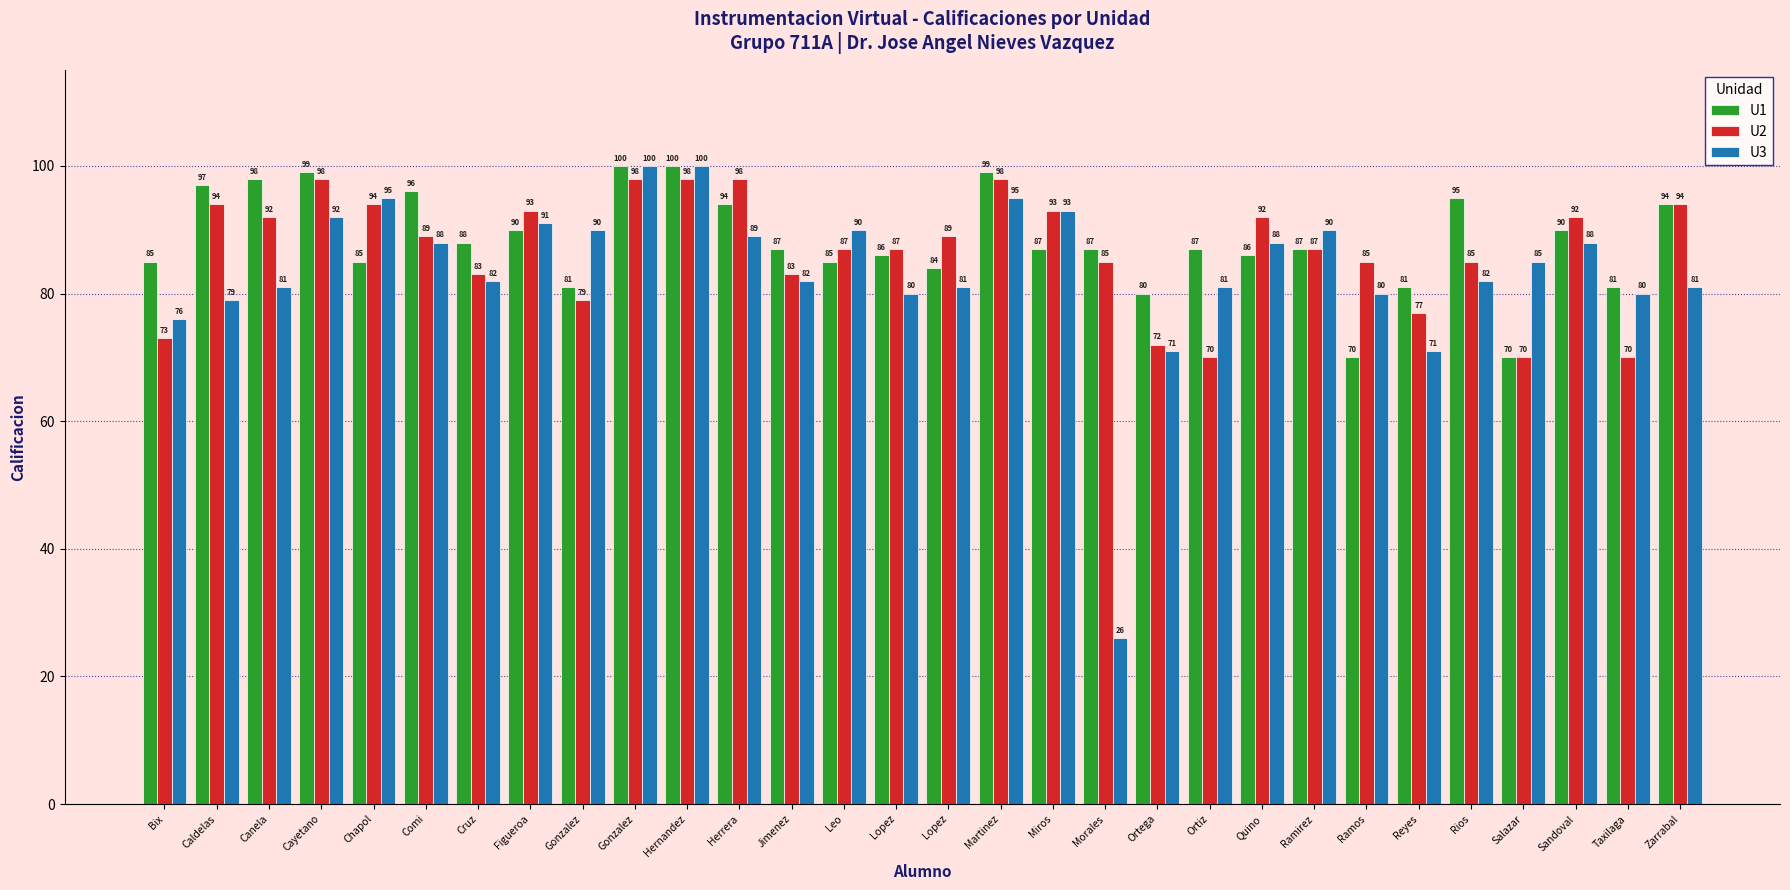

Where does the U1 series first go above 87?

Caldelas